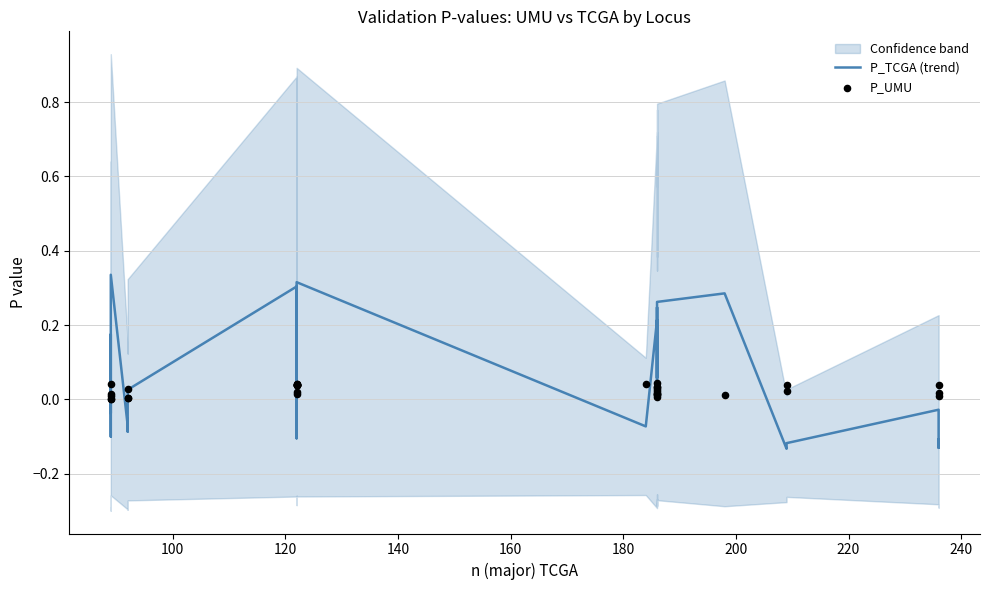

What are all the series names shown in the legend?

P_TCGA (trend), P_UMU